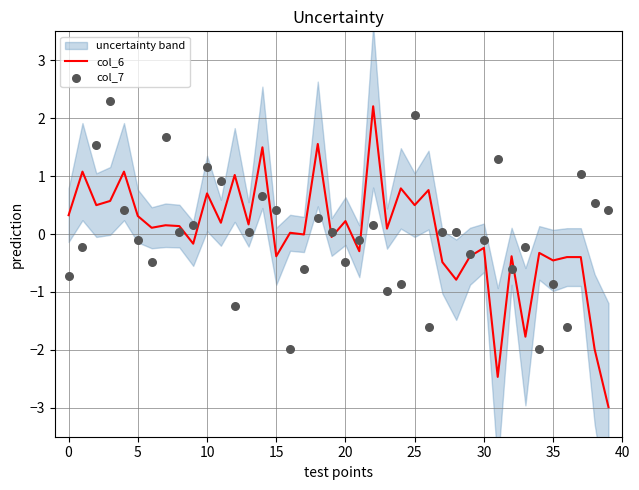

At how many categories does at least one series exceed 0?

31